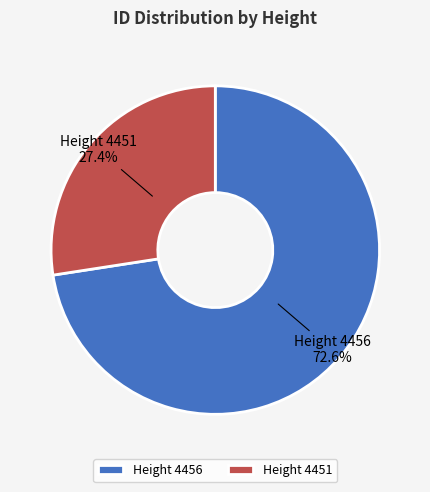

How many slices are in this pie chart?

2